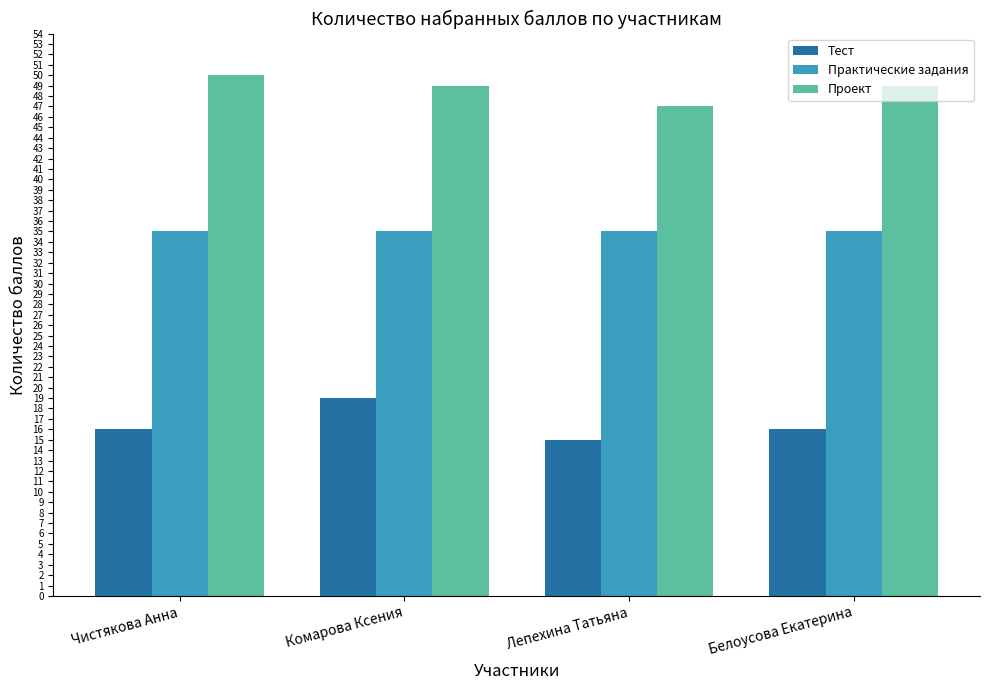

At which category is the sum across all series the highest?

Комарова Ксения